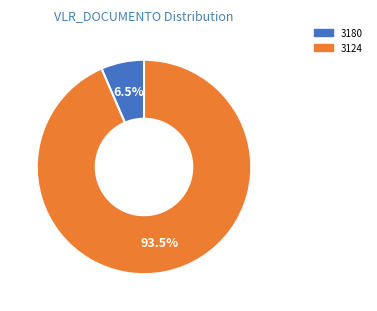

What is the majority slice?

3124